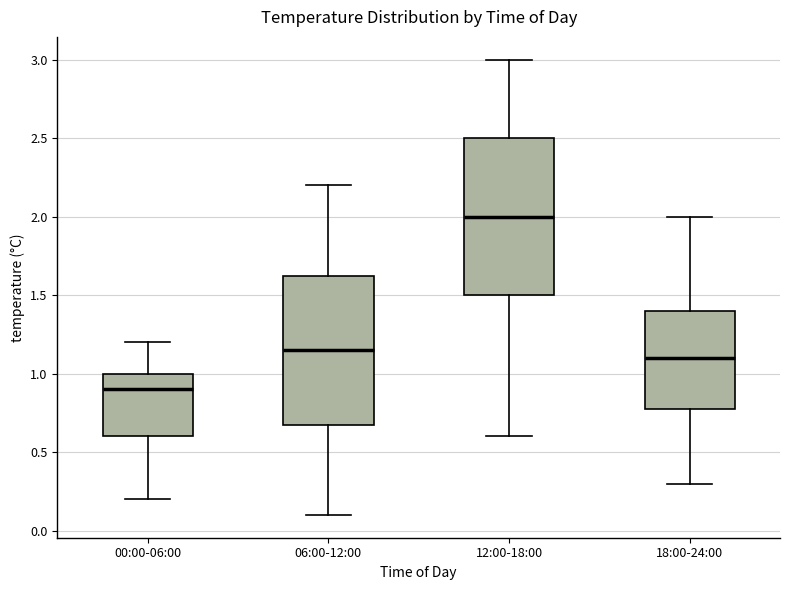

Reading left to right, read every box against the y-axis: the position of its median line, the range the box covers, and the ends of its whiskers. The values are not printed on the chart, so give them approximately, as read against the axis.

00:00-06:00: median 0.90, box 0.60 to 1.00, whiskers 0.20 to 1.20
06:00-12:00: median 1.15, box 0.70 to 1.65, whiskers 0.10 to 2.20
12:00-18:00: median 2.00, box 1.50 to 2.50, whiskers 0.60 to 3.00
18:00-24:00: median 1.10, box 0.80 to 1.40, whiskers 0.30 to 2.00